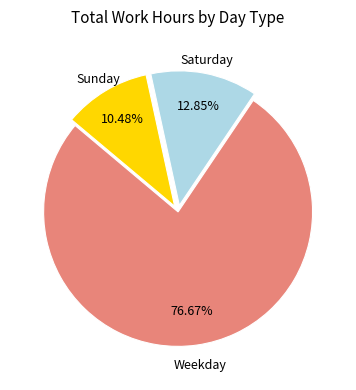

Is there any slice that represents more than half of the pie?

Yes